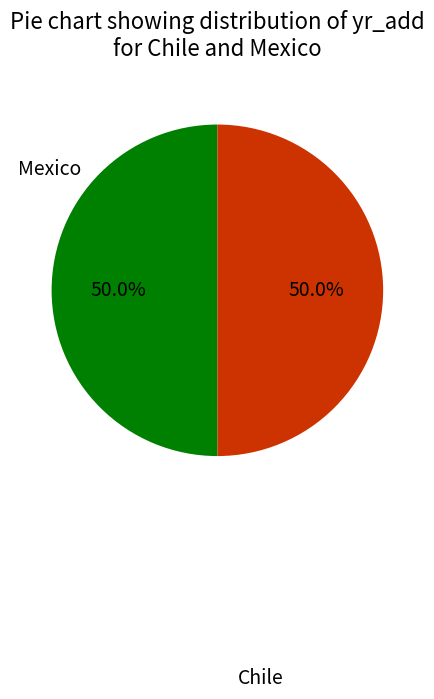

Does Mexico account for over 50% of the chart?

No